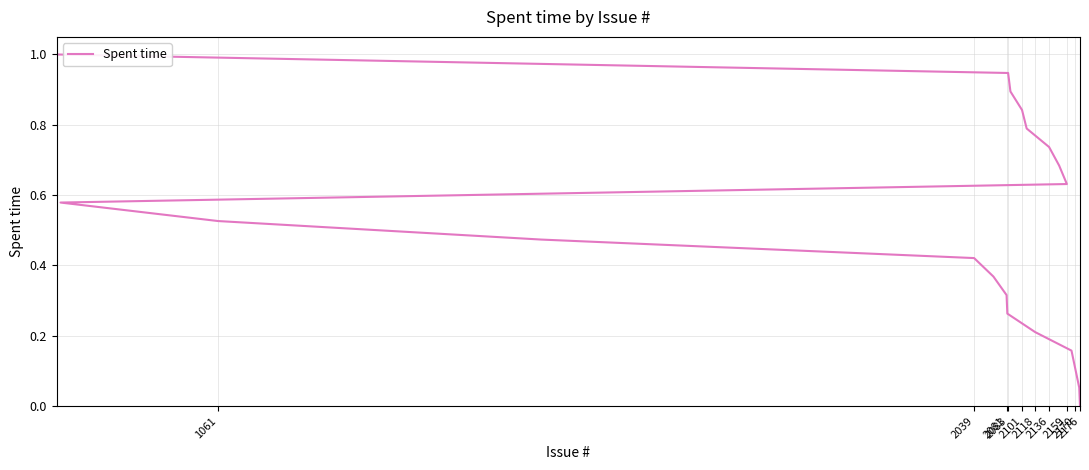

What is the difference between the maximum and minimum values?

1.0